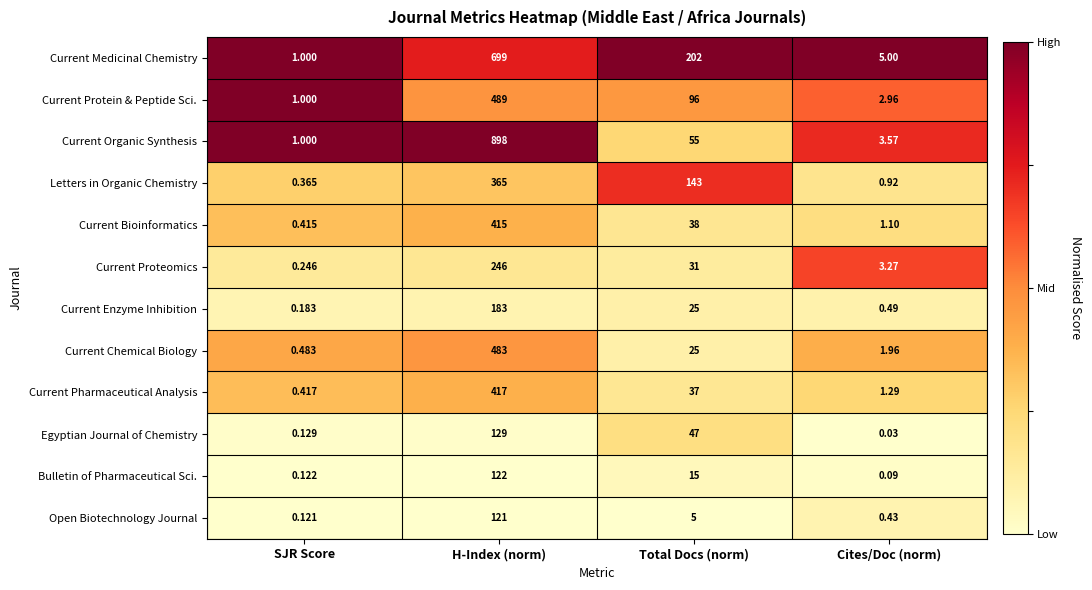

Where does the Bulletin of Pharmaceutical Sci. series first go above 15?

H-Index (norm)